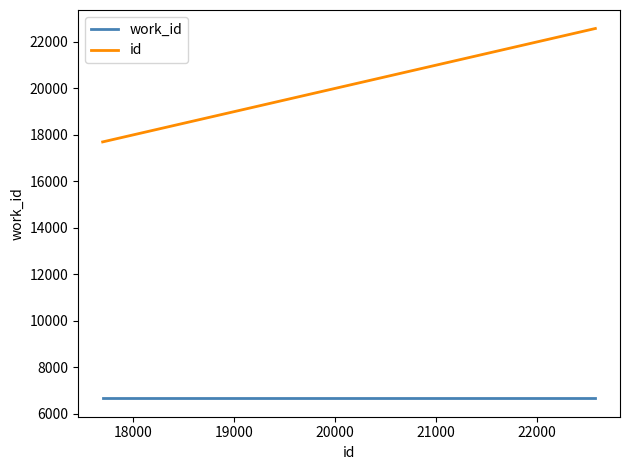

True or false: work_id and id cross at least once.

False